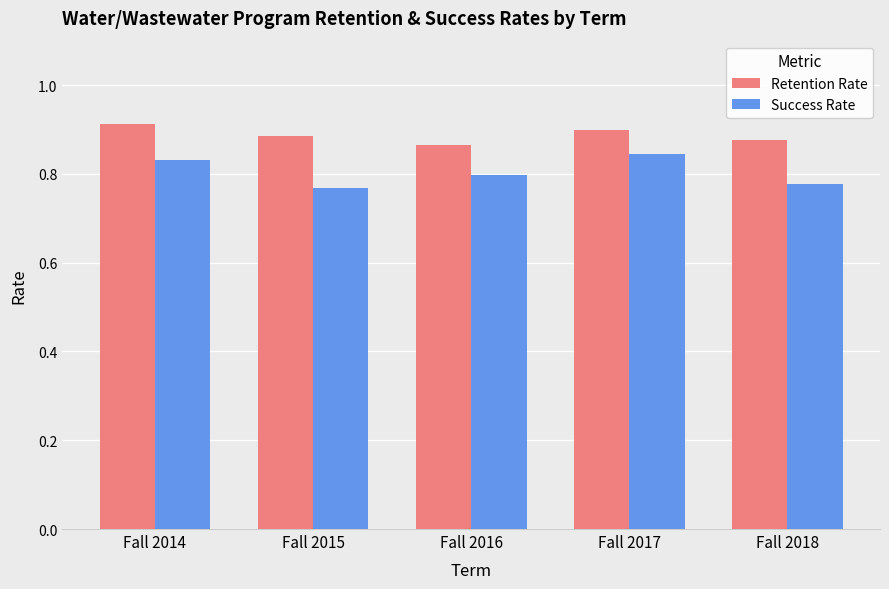

What is the sum of all Success Rate values?

4.0